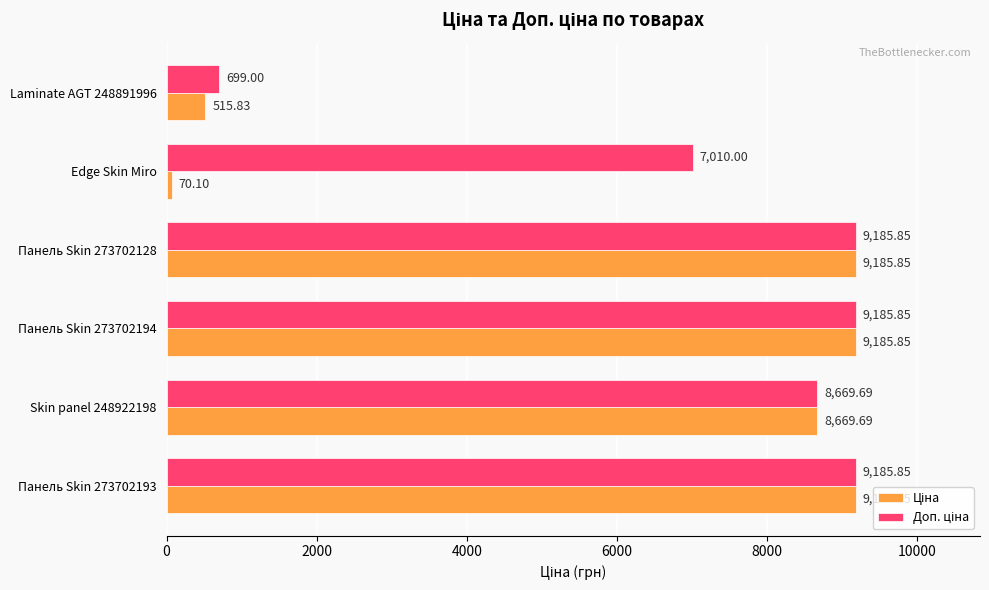

What is the total value across all series at Skin panel 248922198?

17339.4